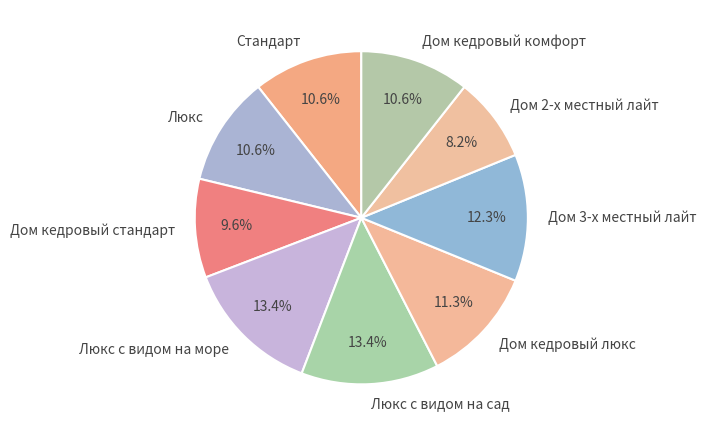

How many slices are in this pie chart?

9